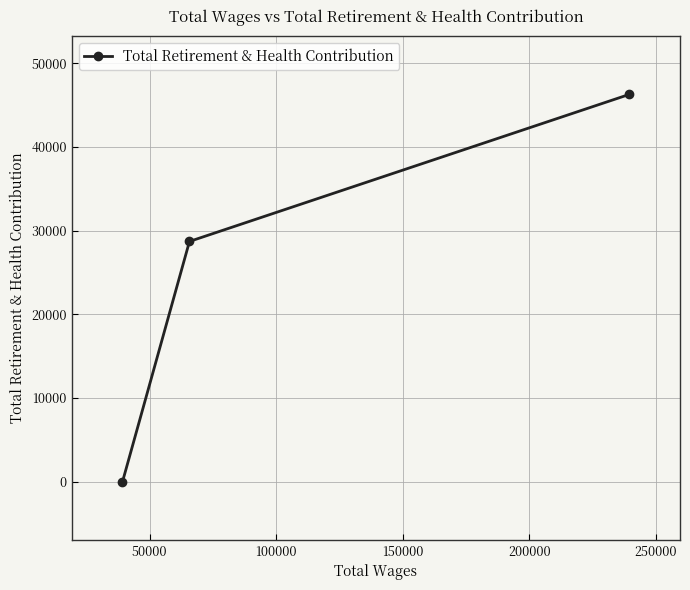

What is the difference between the maximum and minimum values?

46264